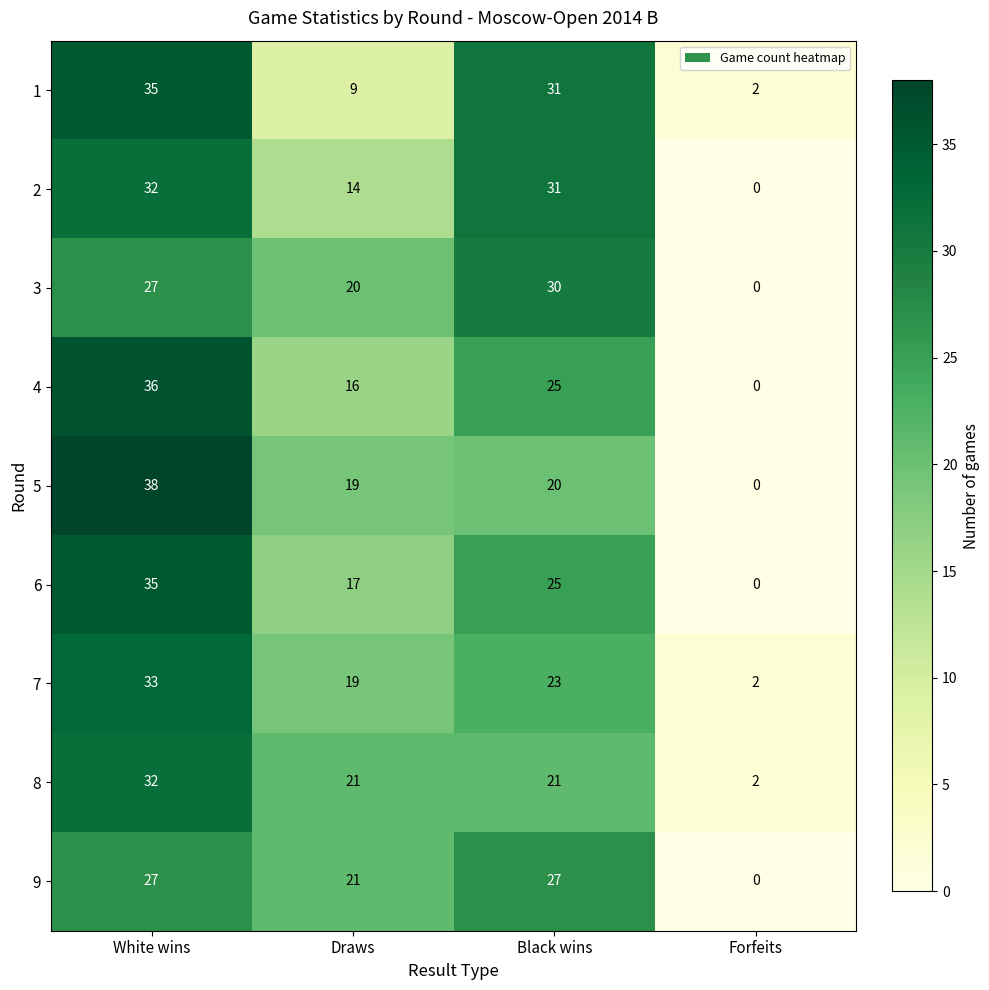

Is the value of 5 at White wins greater than the value of 3 at Forfeits?

Yes